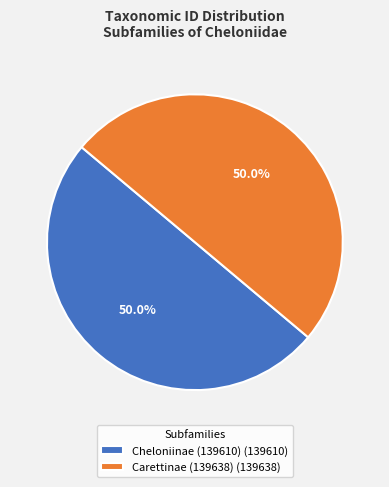

Combined, what portion of the pie is Carettinae (139638) (139638) and Cheloniinae (139610) (139610)?

100.0%